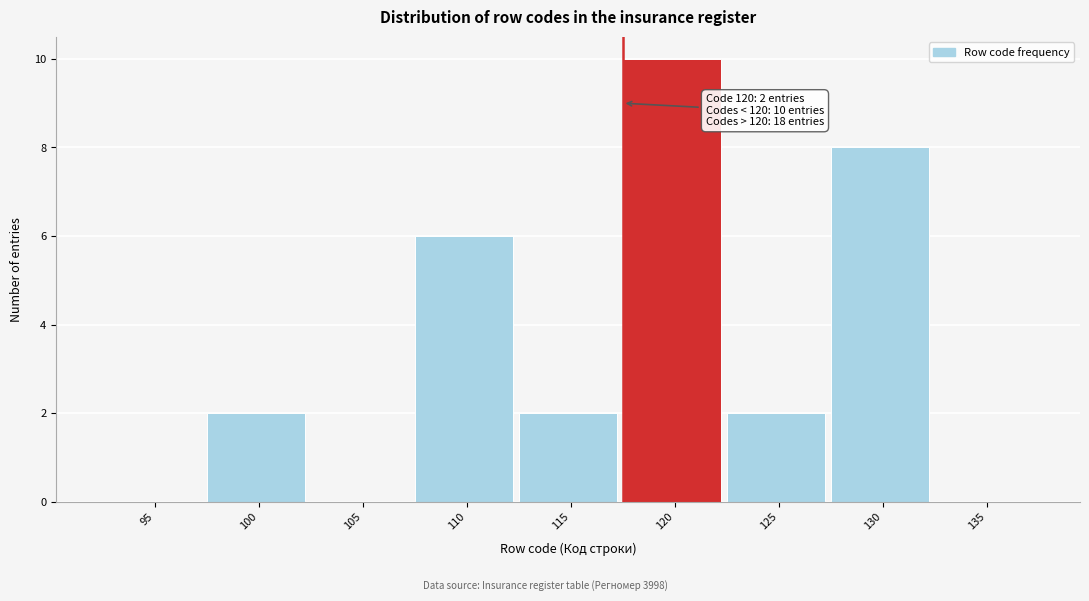

Reading left to right, what are all the values shown in this chart?

95=0	100=2	105=0	110=6	115=2	120=10	125=2	130=8	135=0